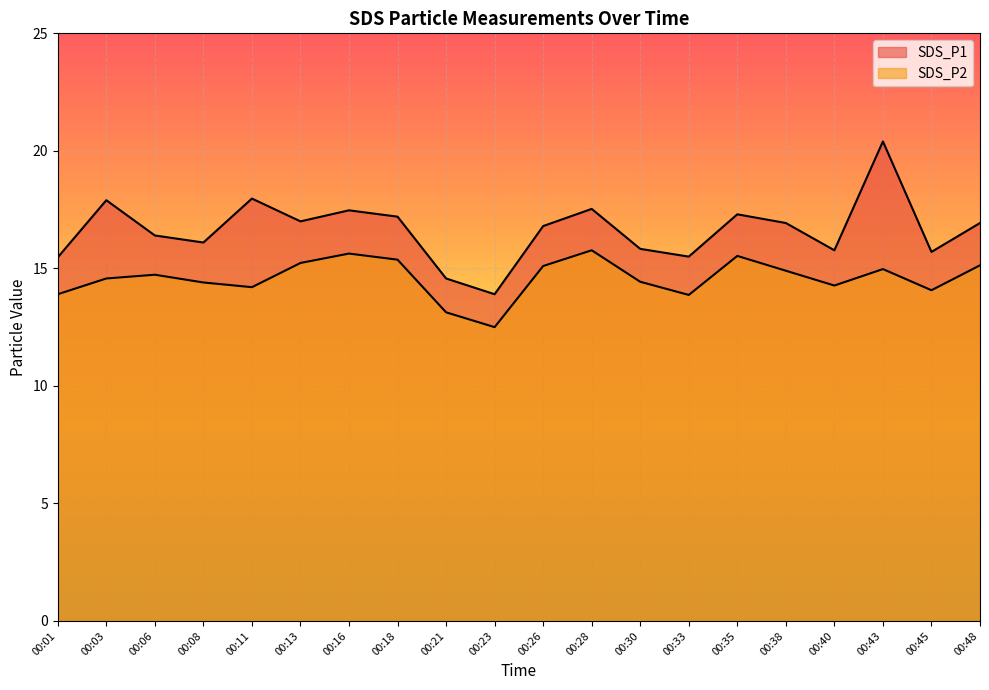

True or false: SDS_P2 and SDS_P1 cross at least once.

False